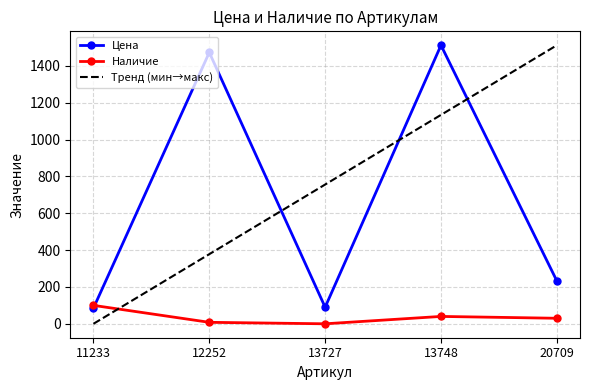

What is the highest value of the Цена series?

1512